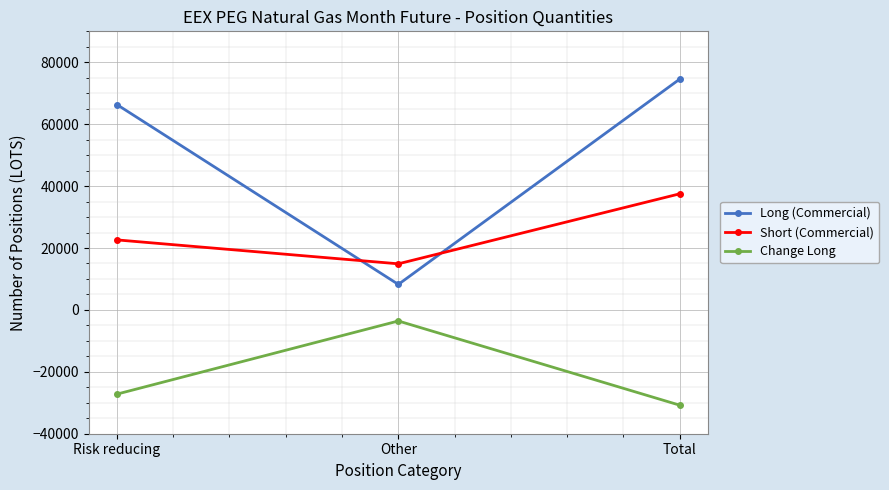

Where is Short (Commercial) nearest to the value 26202?

Risk reducing